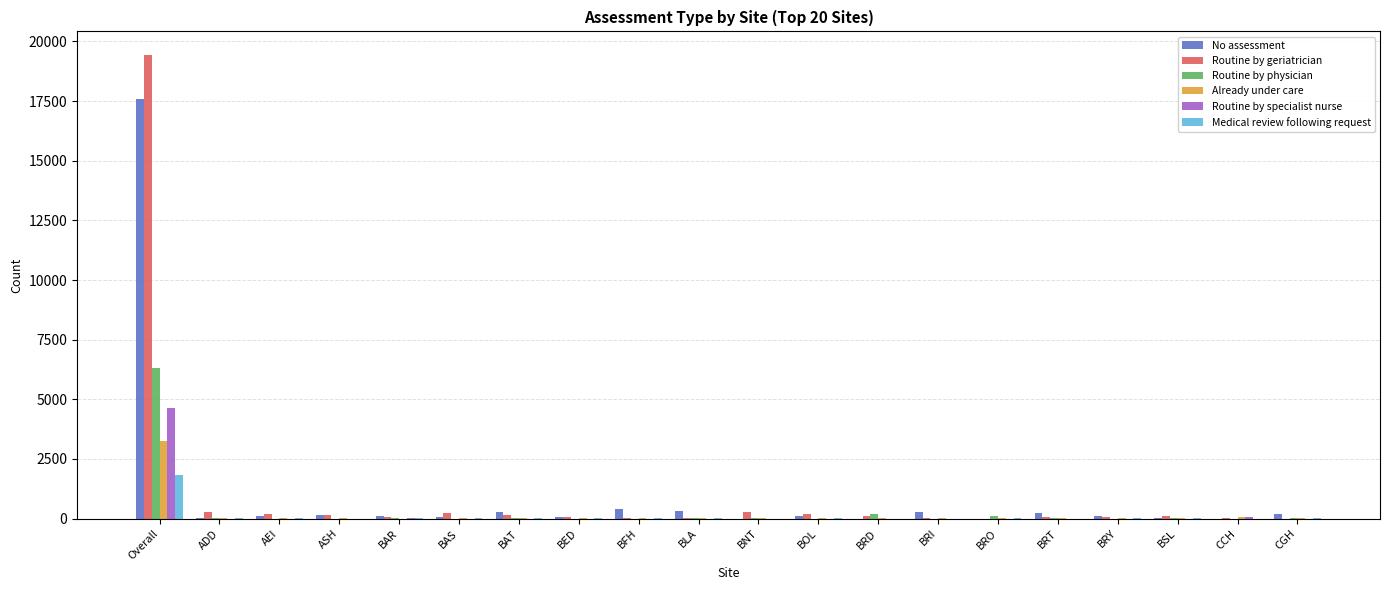

What is the sum of the Routine by physician values at BNT and ADD?

13